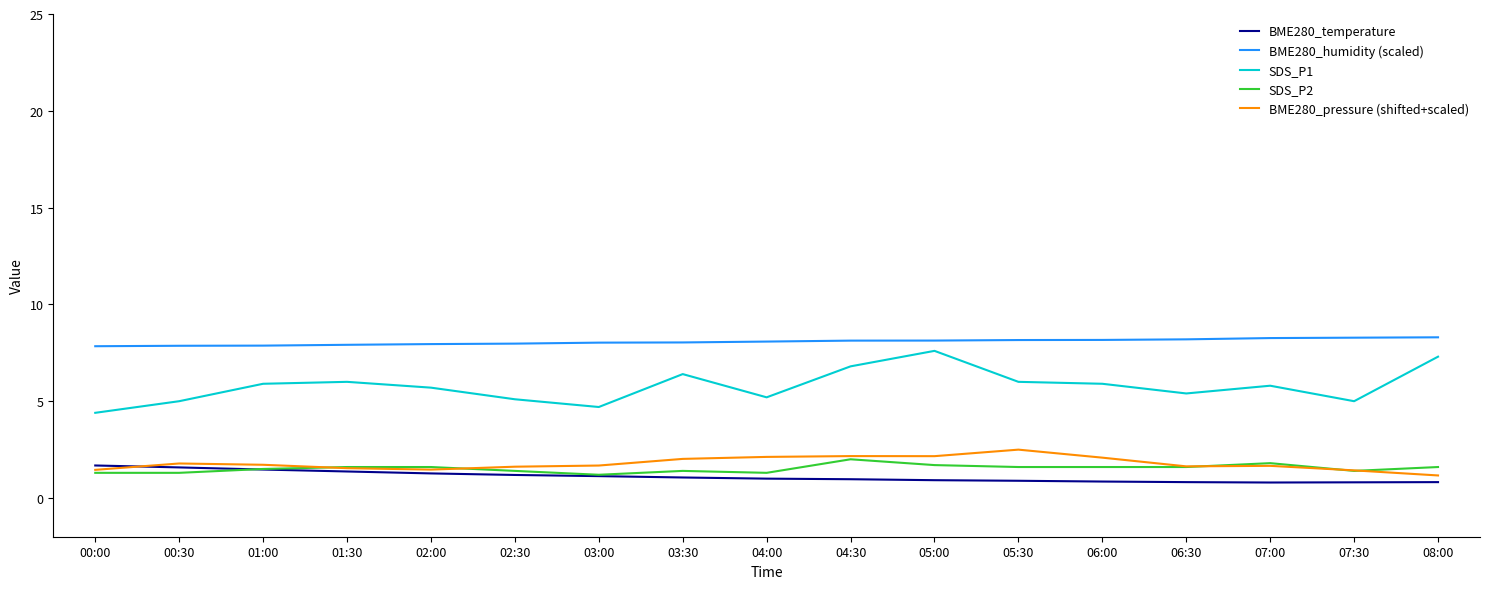

Is the value of BME280_temperature at 08:00 greater than the value of BME280_pressure (shifted+scaled) at 02:30?

No